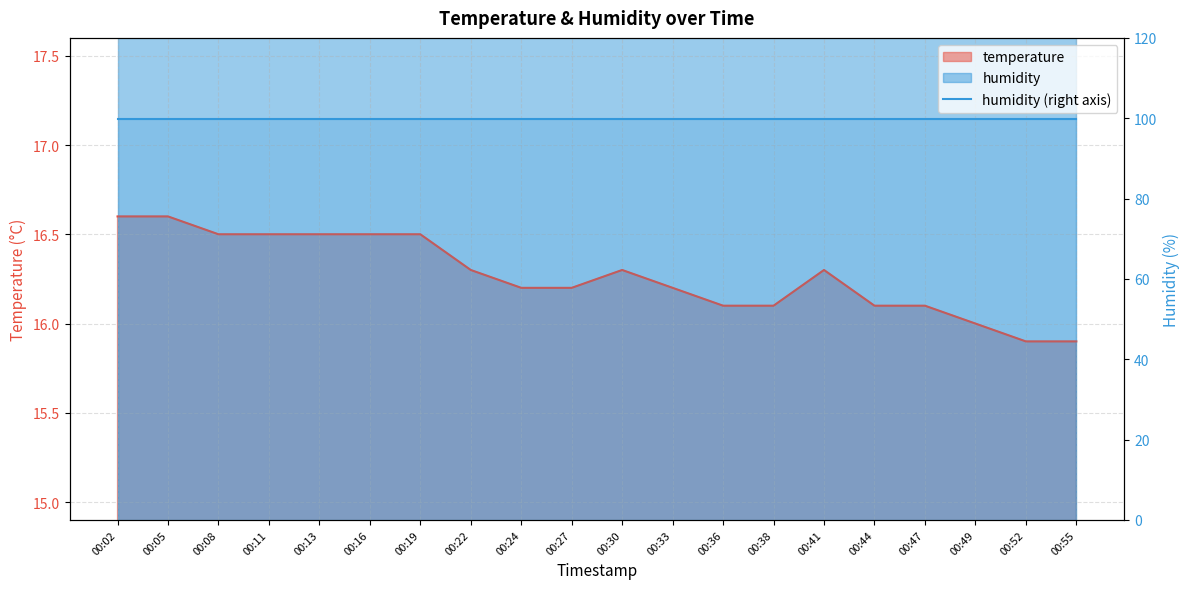

At which category does the data reach its first local peak?

00:30